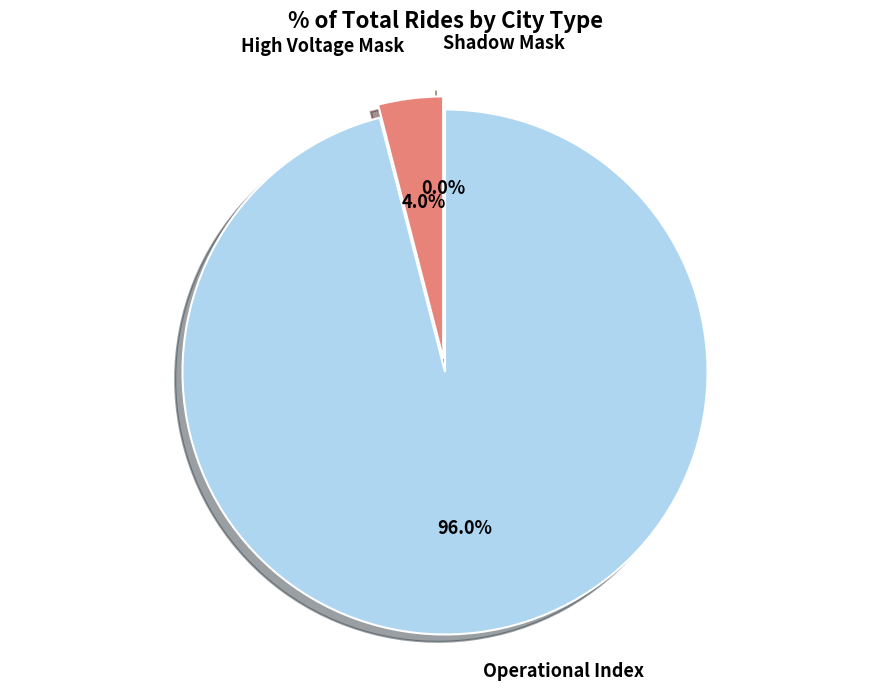

To the nearest percent, what percentage of the pie is Operational Index?

96%